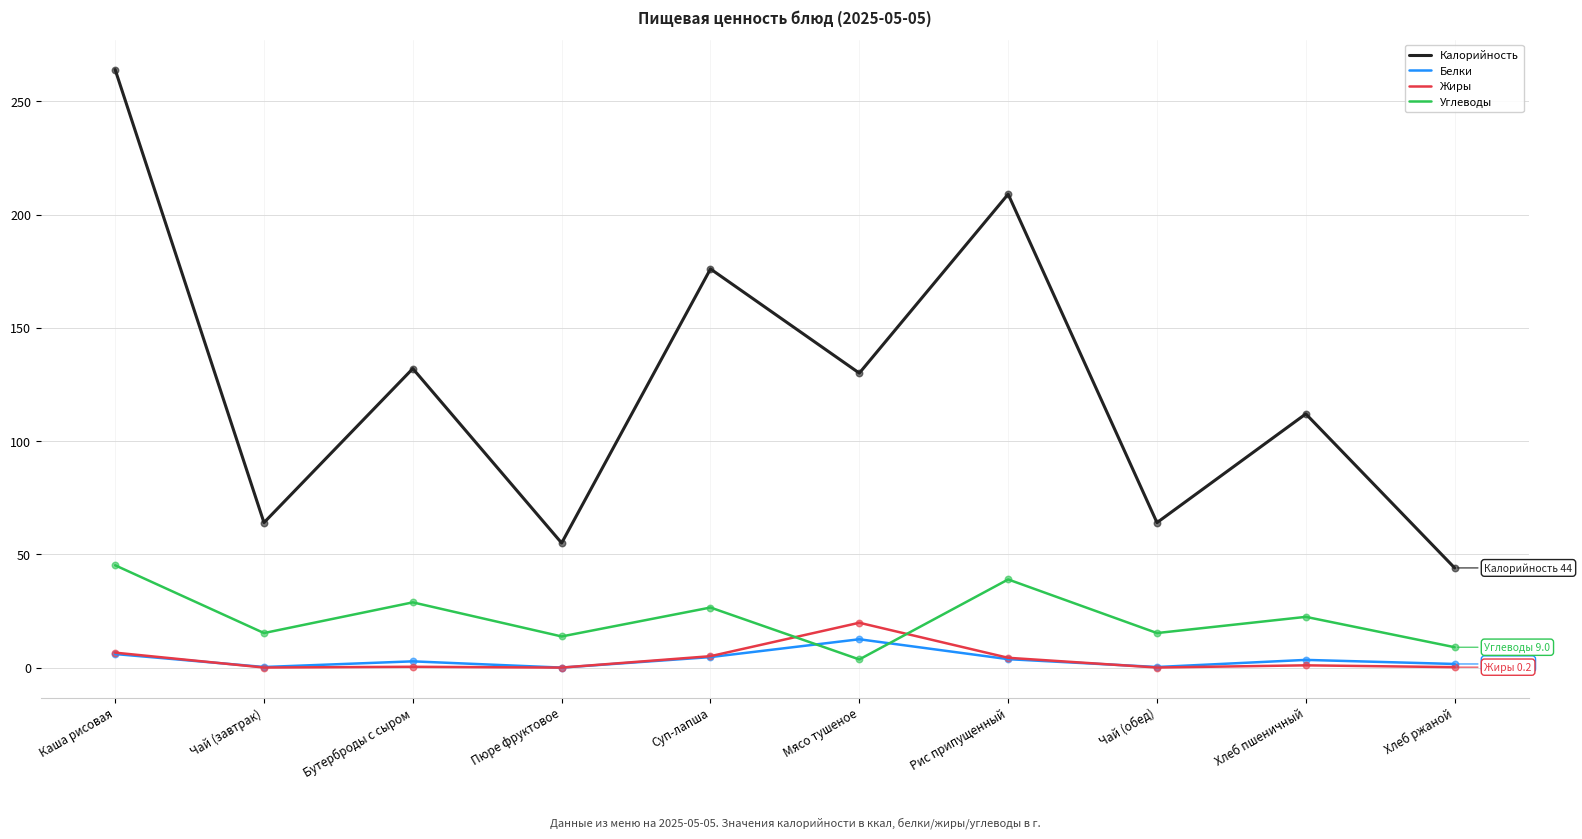

What is the total value across all series at Мясо тушеное?

165.9